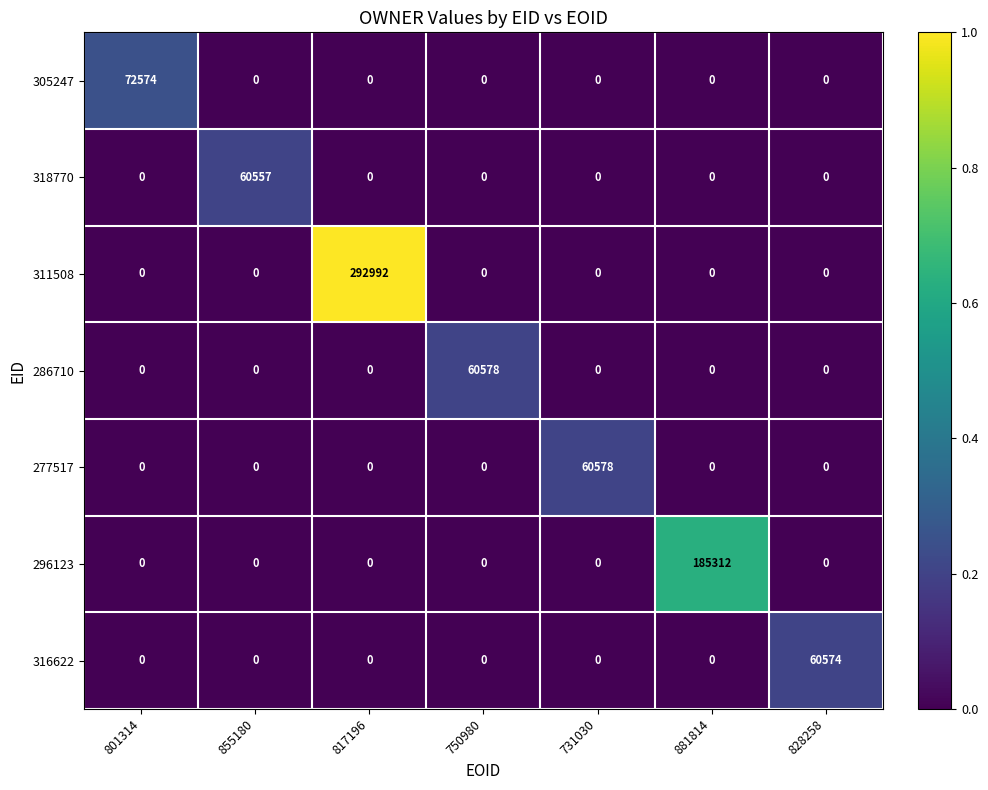

What is the maximum value shown in the chart?

292992